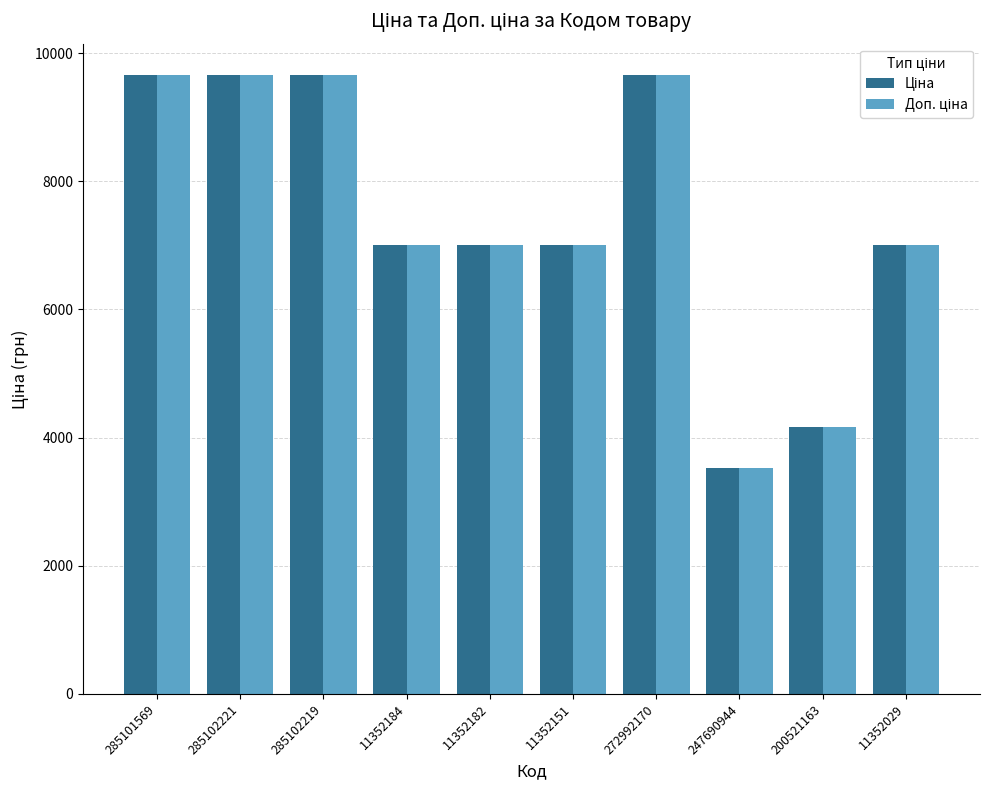

What is the total value across all series at 247690944?

7066.2